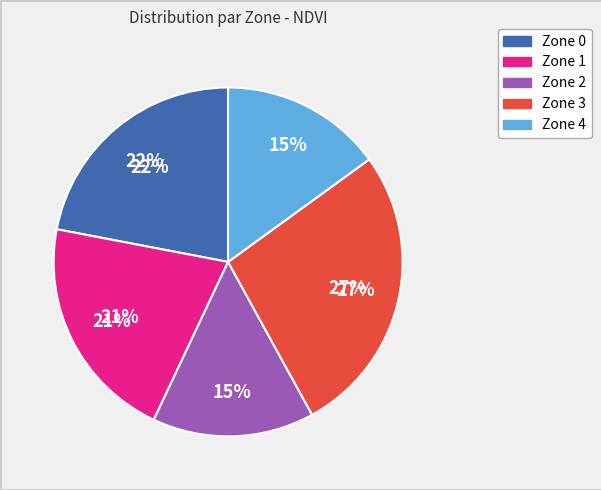

How many segments does this pie chart have?

5